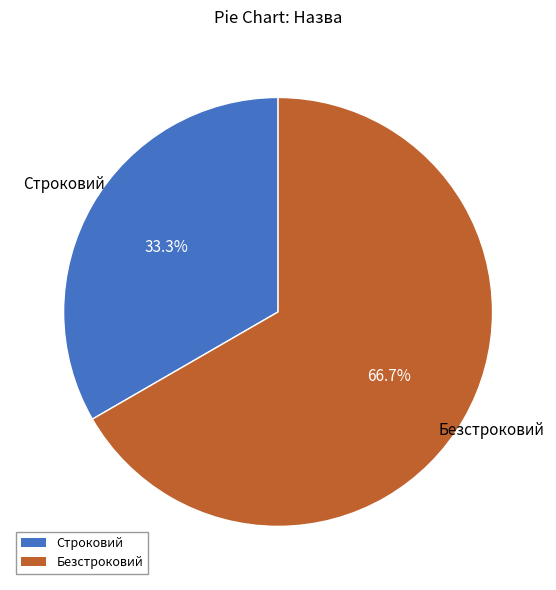

What percentage is the Строковий slice, to the nearest percent?

33%